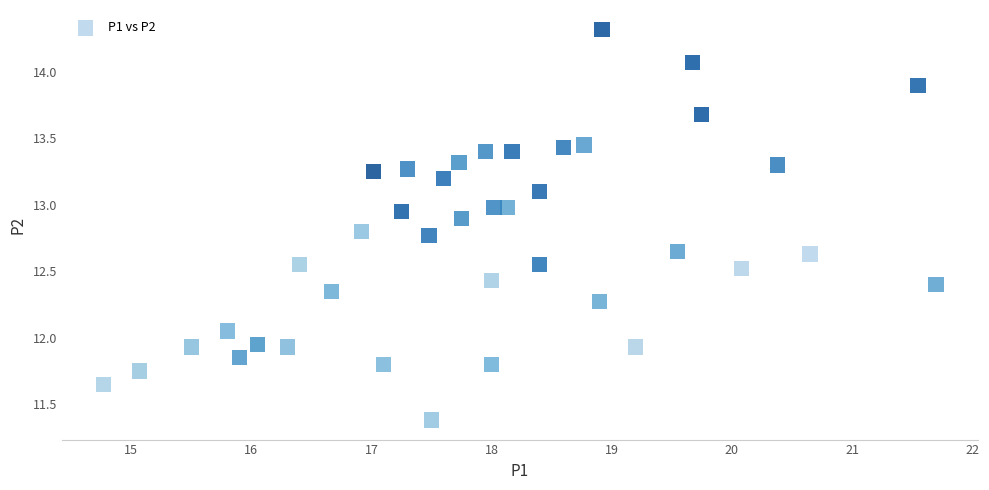

What is the range of X values (max minus min)?

6.9